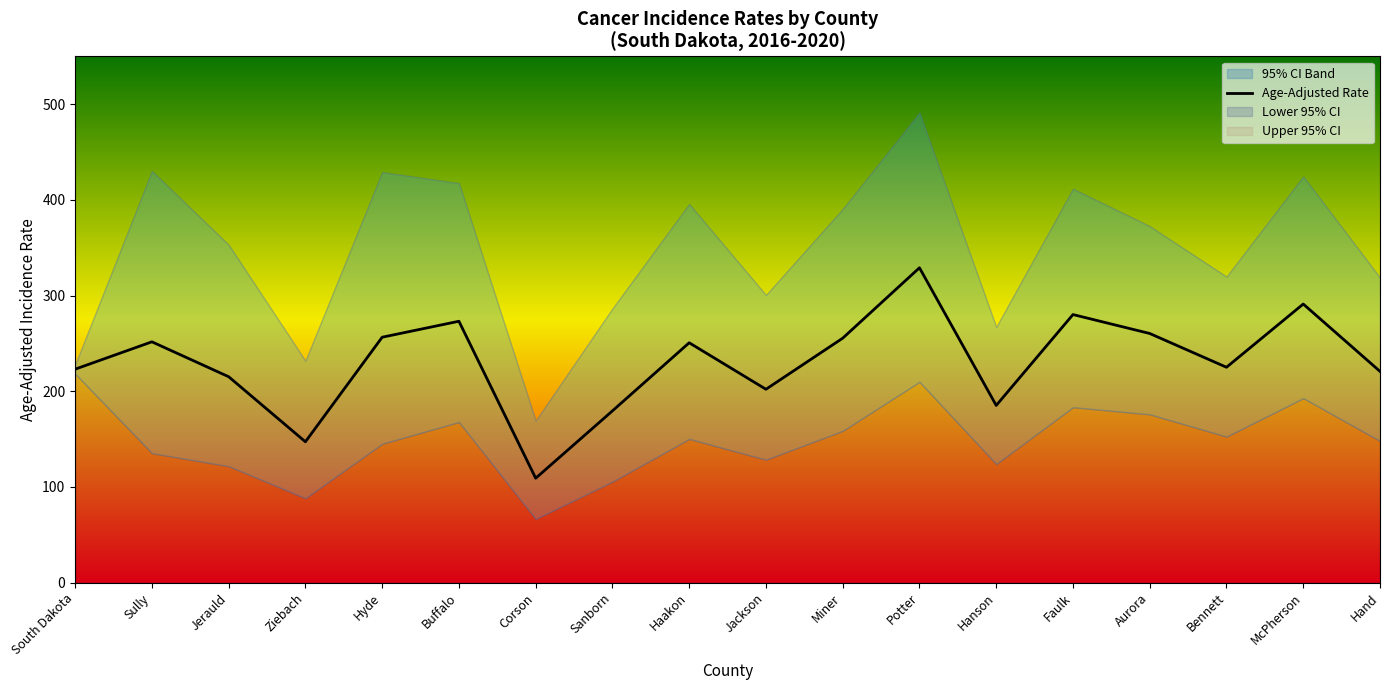

How many lines are shown in the chart?

1